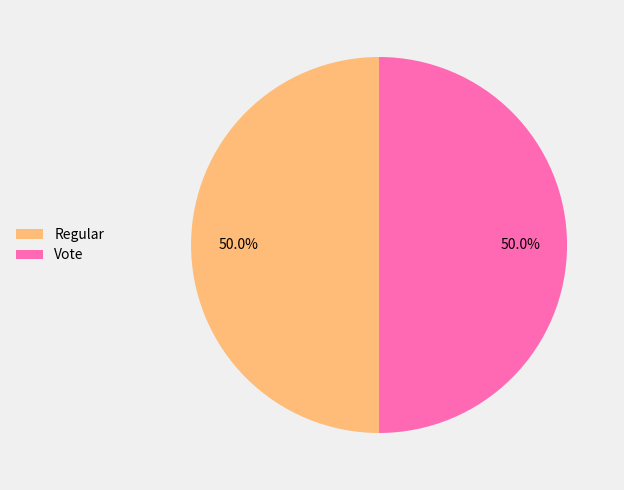

Count the number of slices in the pie.

2